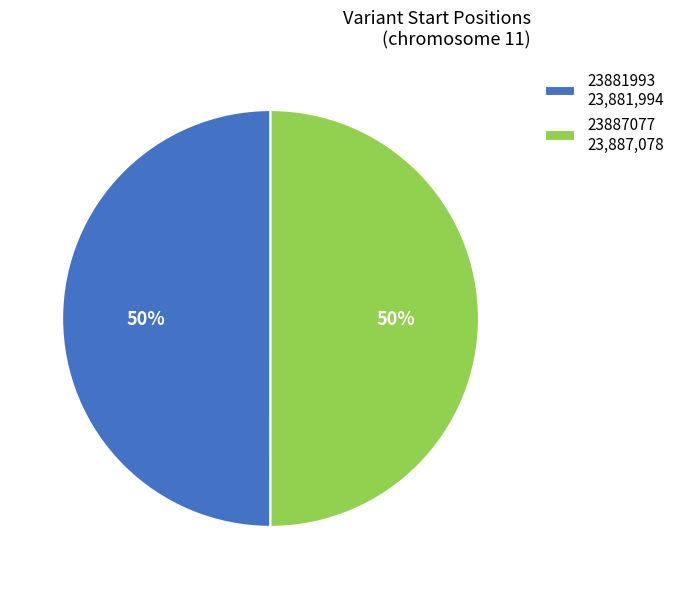

What percentage is the 23887077 23,887,078 slice, to the nearest percent?

50%